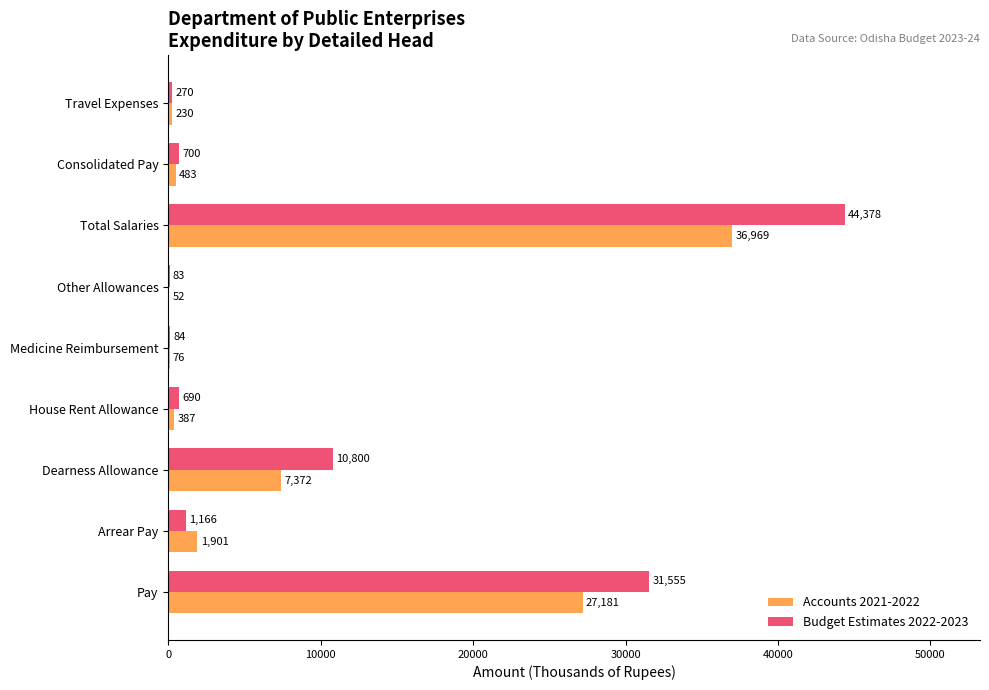

Which series has the widest spread of values?

Budget Estimates 2022-2023